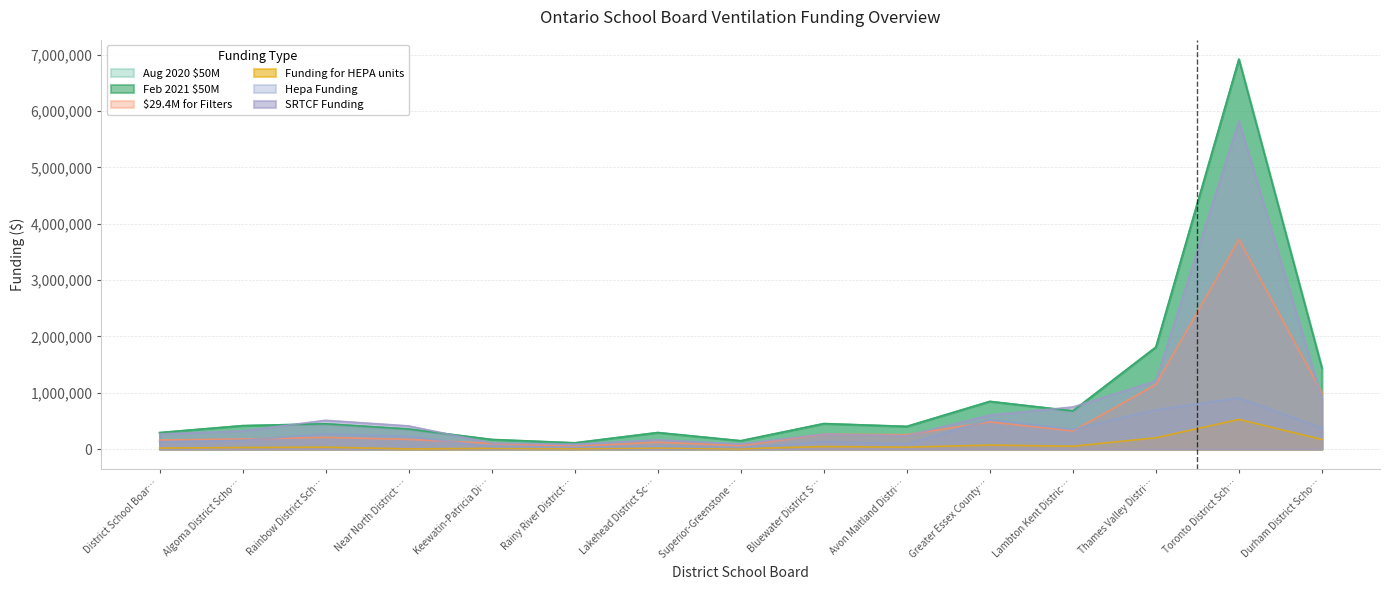

What is the average value of the SRTCF Funding series?

783271